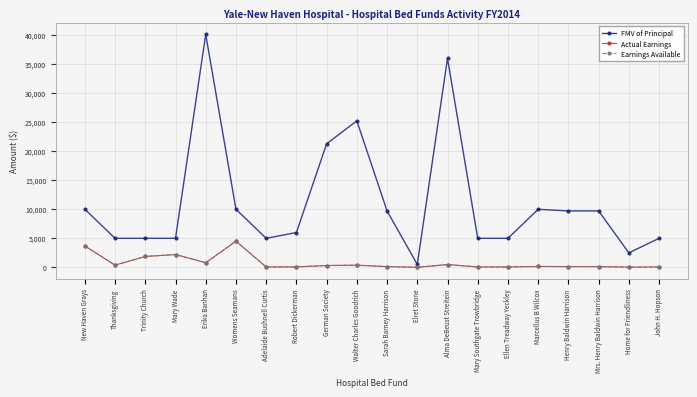

List the series in order of their peak value, lowest first.

Actual Earnings, Earnings Available, FMV of Principal